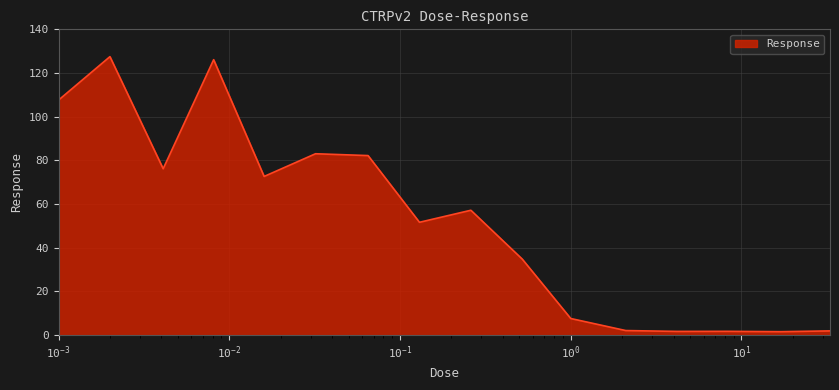

How many values are below 57?

8